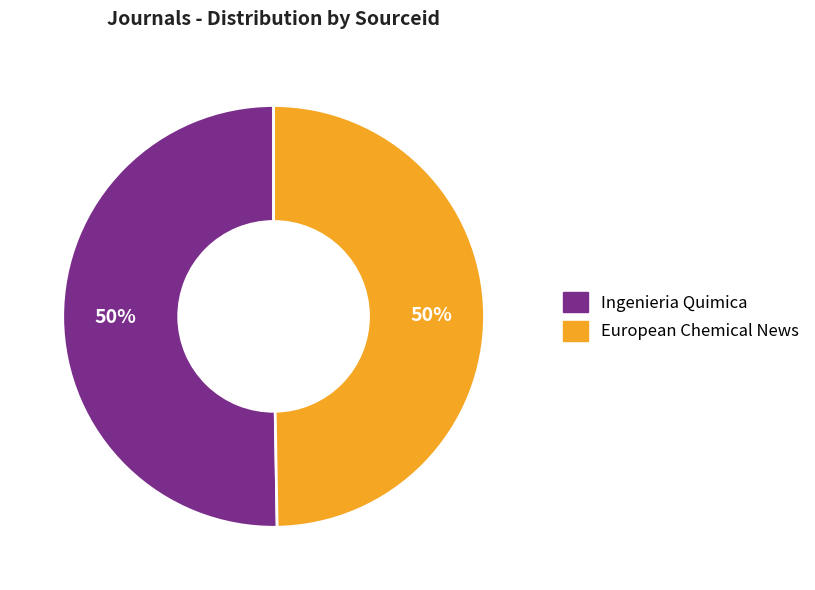

Is the sum of Ingenieria Quimica and European Chemical News greater than half?

Yes